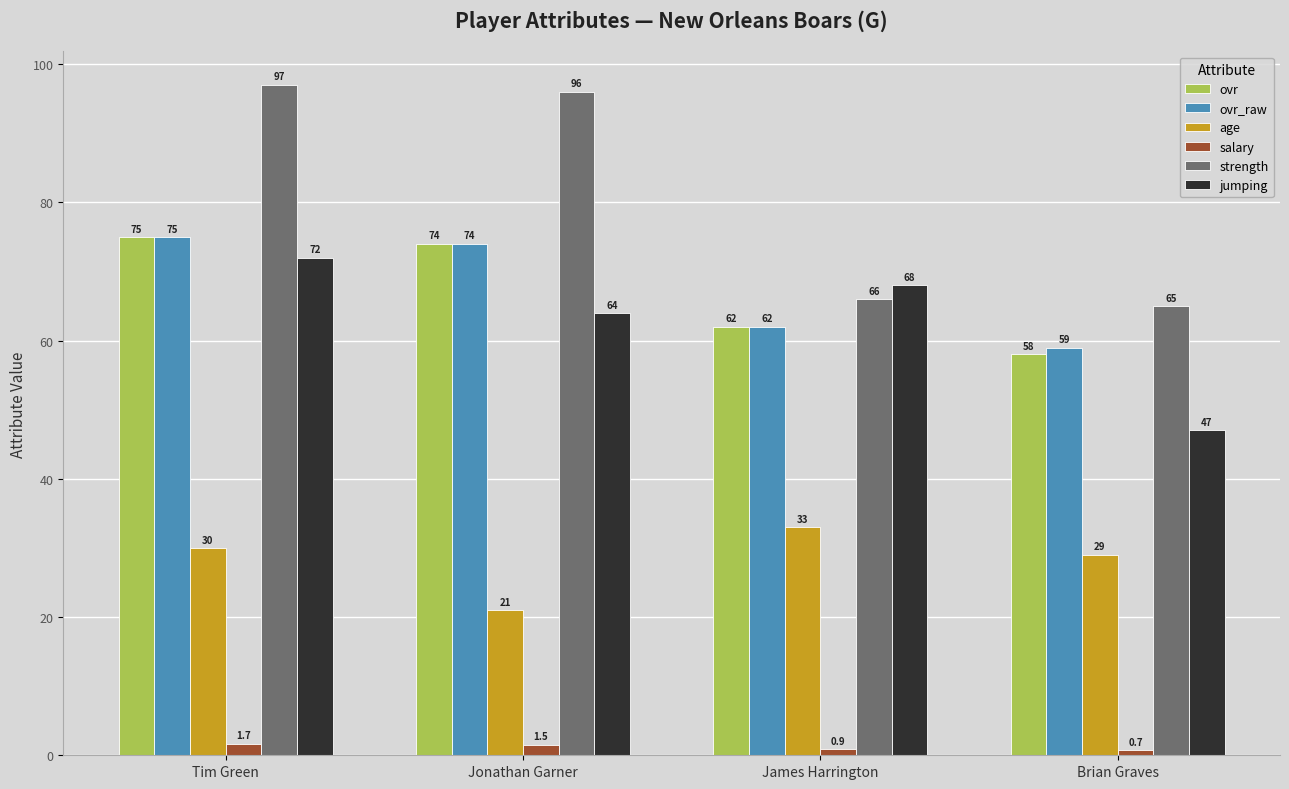

What is the value of the ovr bar at the 4th from the left?

58.0